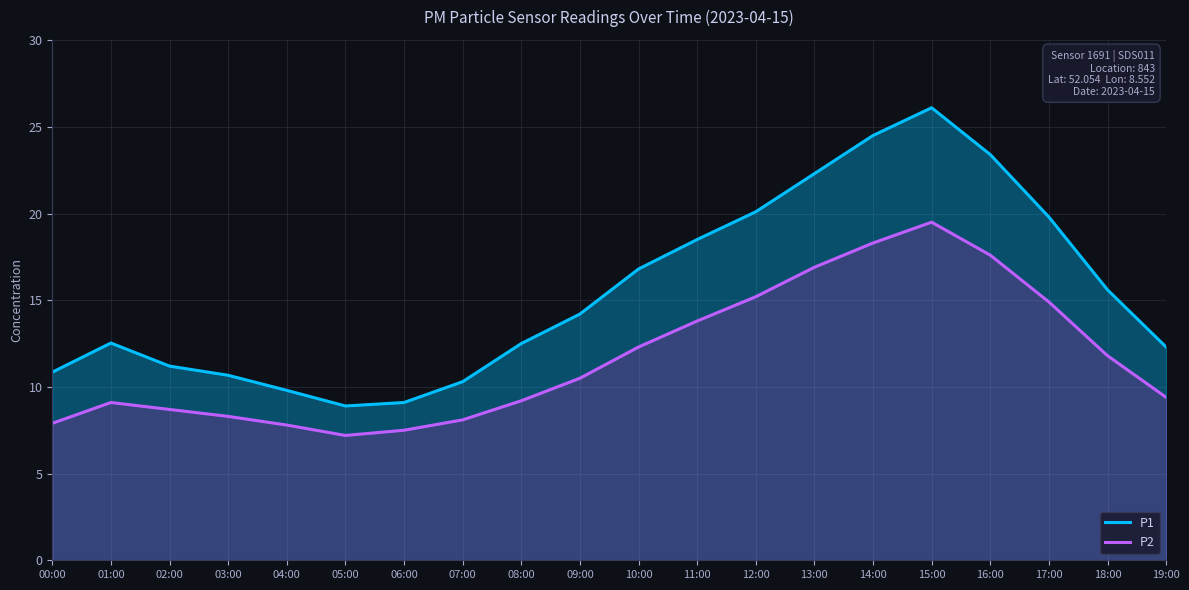

What value does the P1 series have at 11:00?

18.5